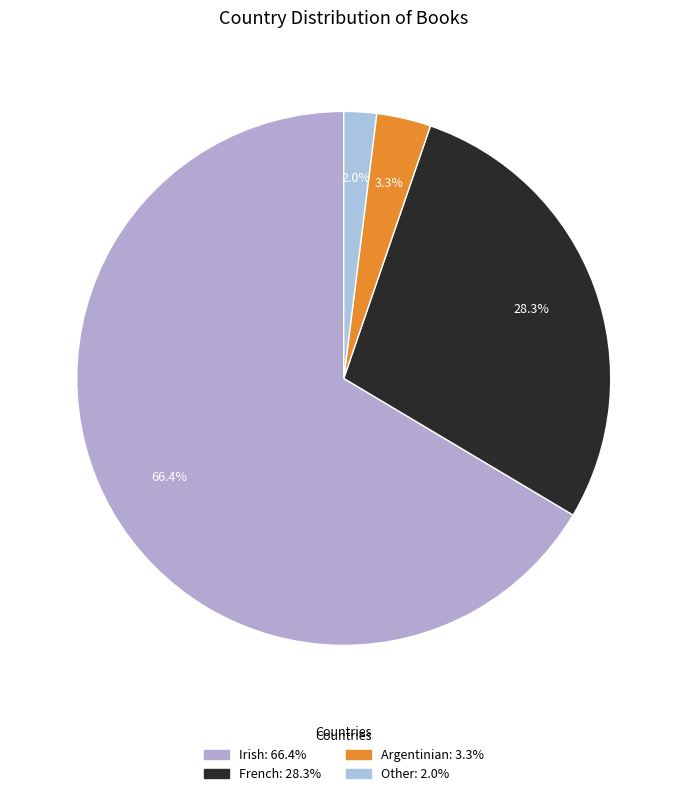

Is there a majority slice in this chart?

Yes